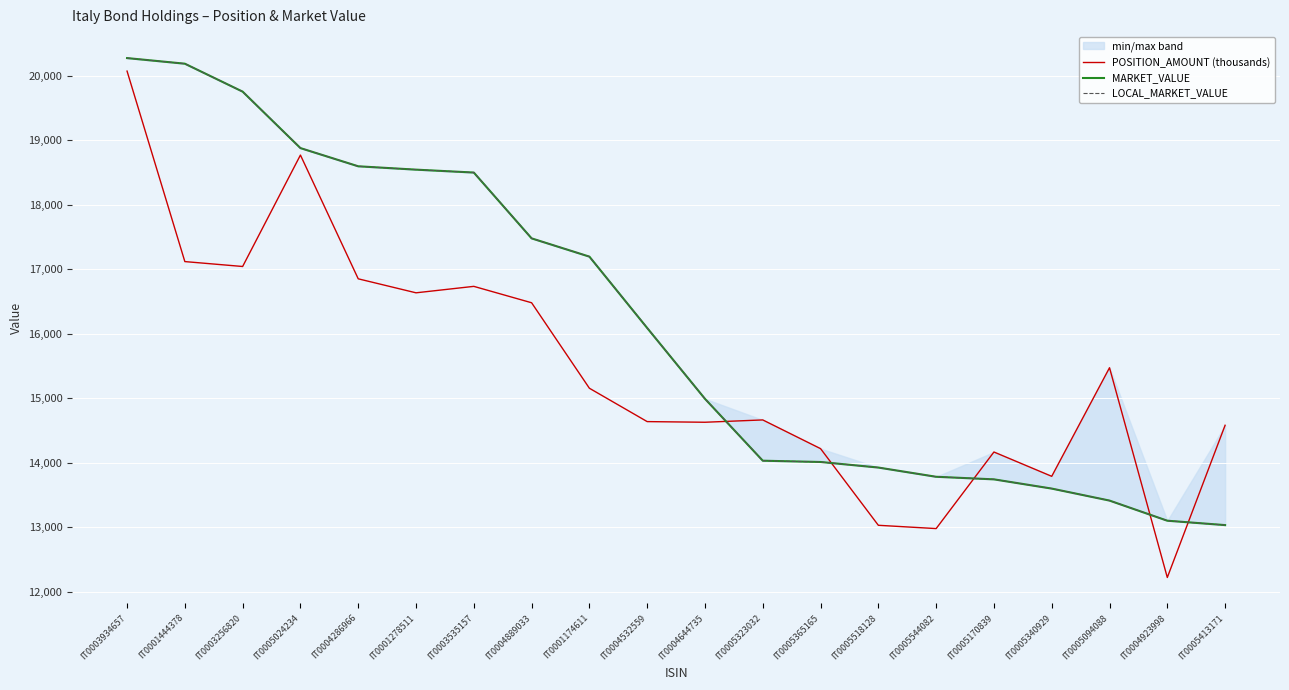

What is the difference between the MARKET_VALUE values at IT0005094088 and IT0004644735?

1577.0